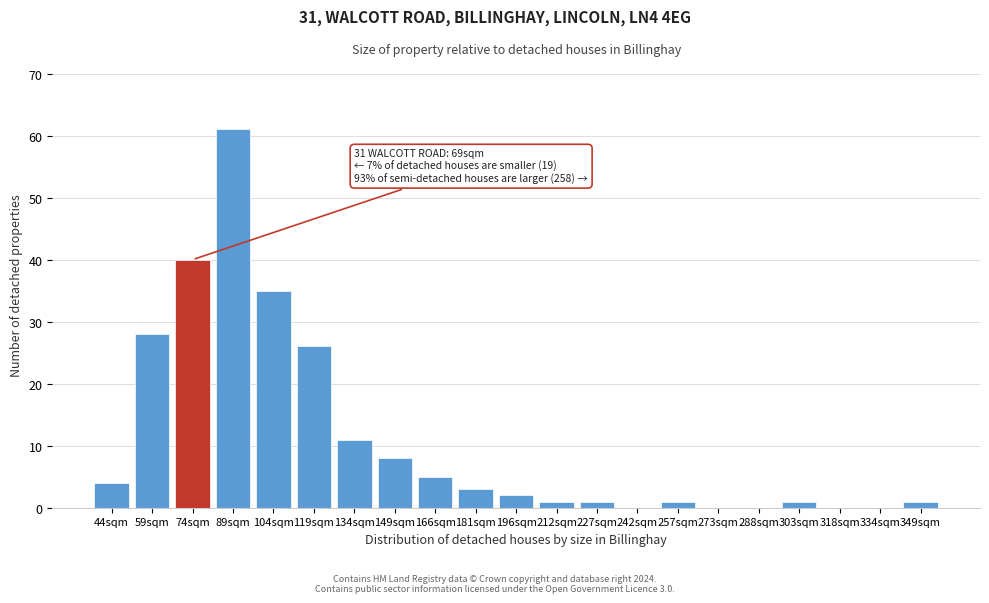

Reading left to right, transcribe all the data shown in this chart.

44sqm=4	59sqm=28	74sqm=40	89sqm=61	104sqm=35	119sqm=26	134sqm=11	149sqm=8	166sqm=5	181sqm=3	196sqm=2	212sqm=1	227sqm=1	242sqm=0	257sqm=1	273sqm=0	288sqm=0	303sqm=1	318sqm=0	334sqm=0	349sqm=1